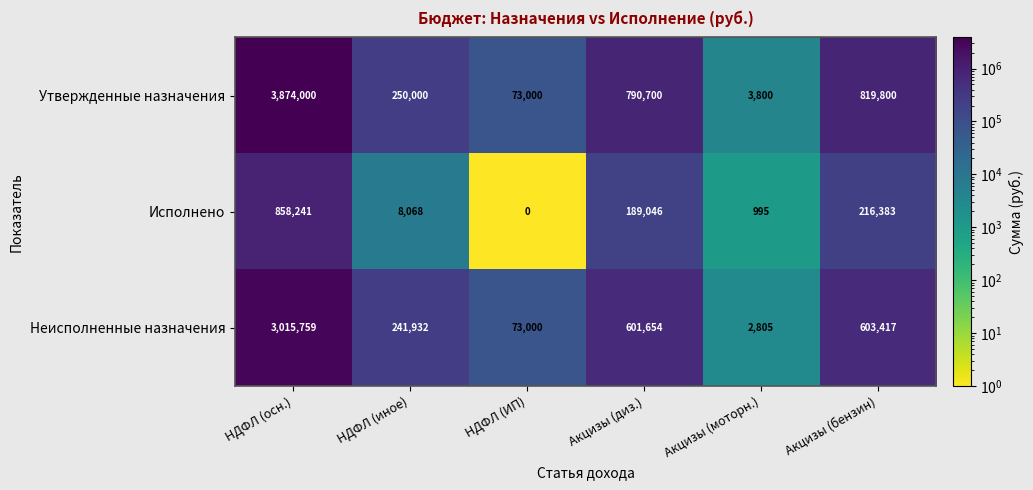

What is the difference between the second highest and minimum values in the Утвержденные назначения series?

816000